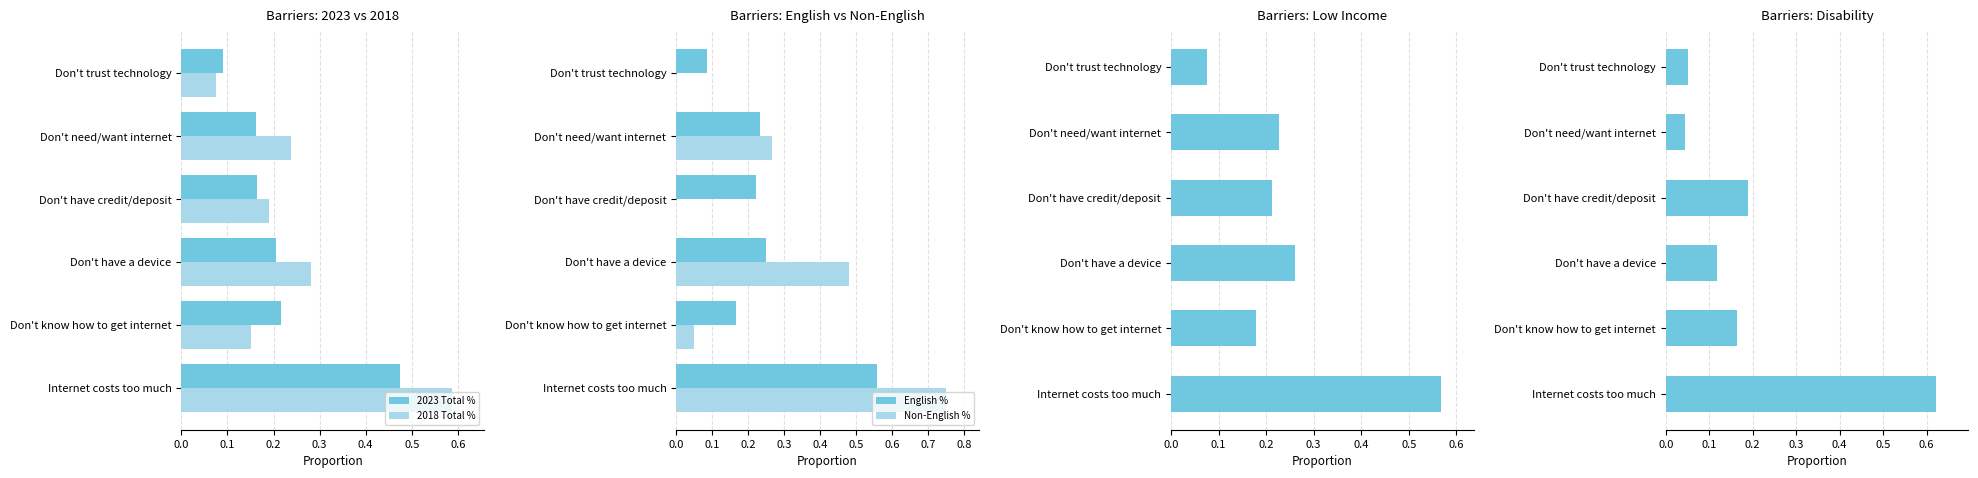

Is it true that 2023 Total % equals 0.0 at Don't have credit/deposit?

False